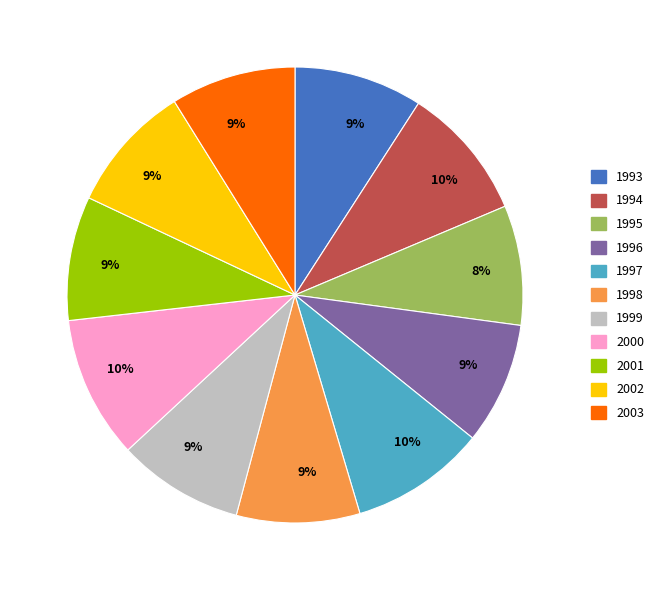

Is there a majority slice in this chart?

No